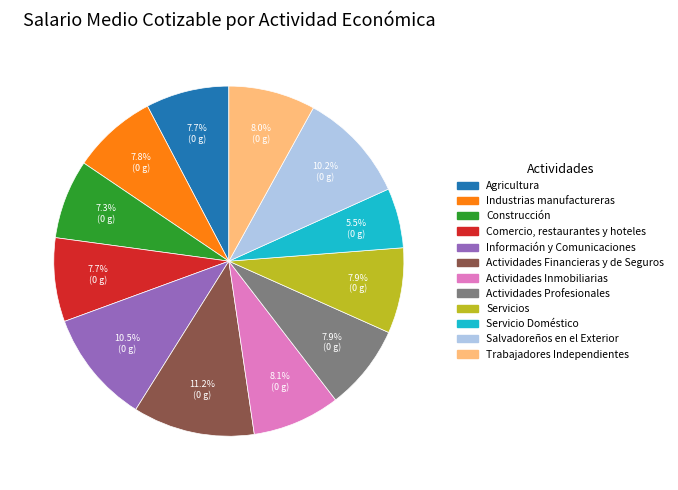

To the nearest percent, what percentage of the pie is Trabajadores Independientes?

8%